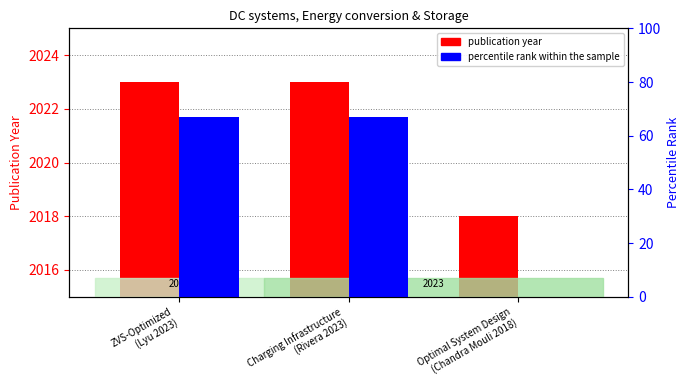

At which category does the chart reach its peak across all series?

ZVS-Optimized
(Lyu 2023)